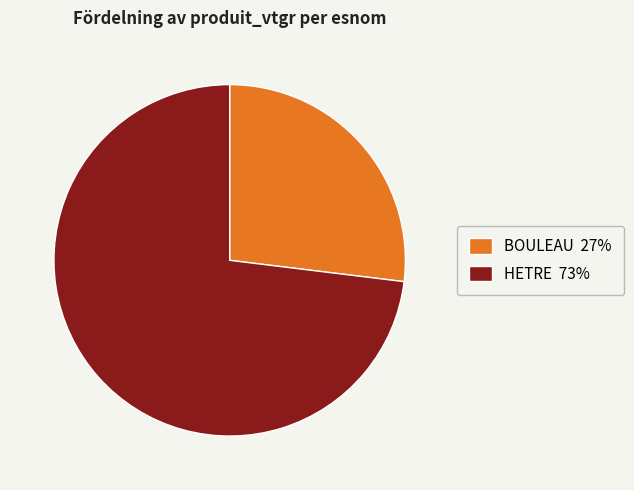

Which has a higher value, BOULEAU 27% or HETRE 73%?

HETRE 73%